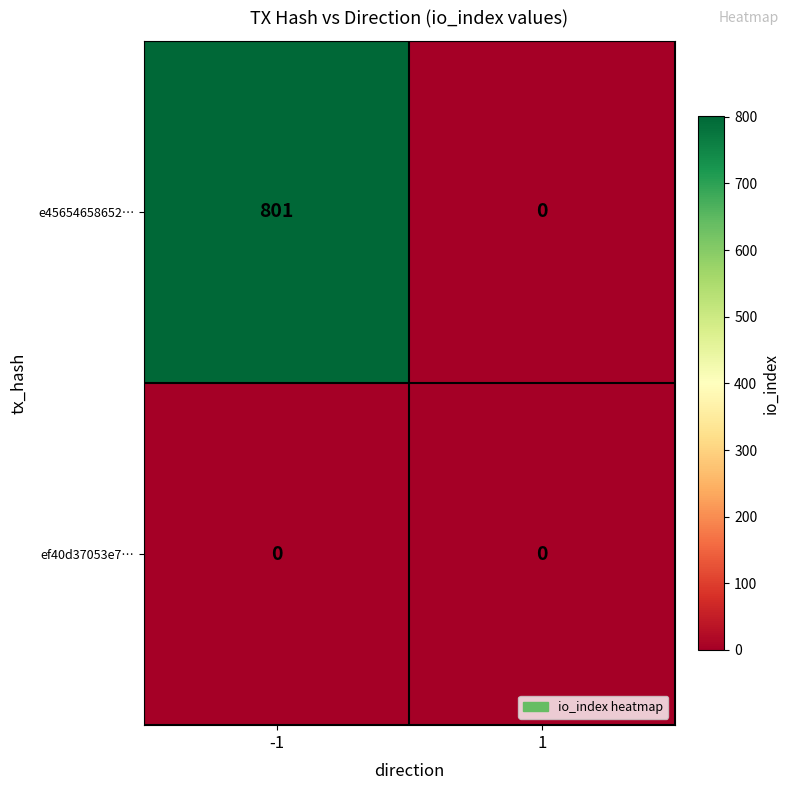

What is the highest value of the e45654658652… series?

801